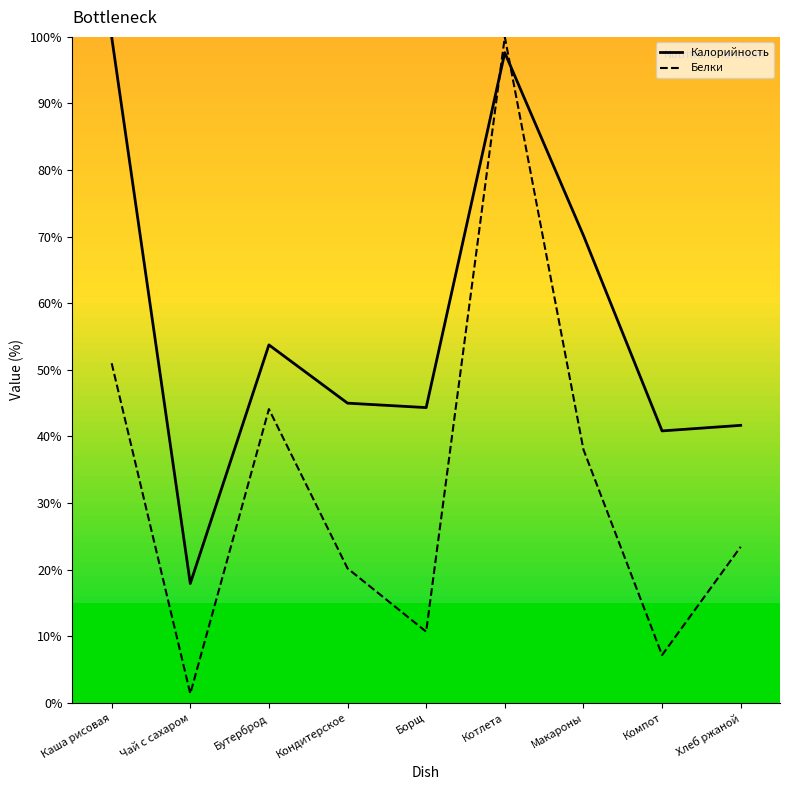

True or false: Белки has a value of 21.4 at Макароны.

False